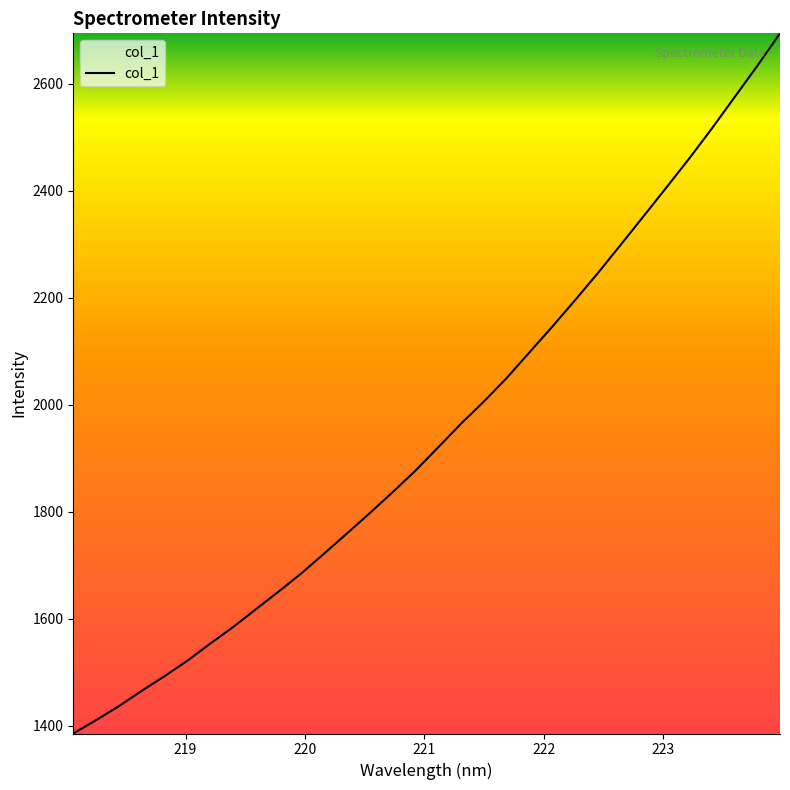

True or false: the data has more than 1 interior local peaks.

False